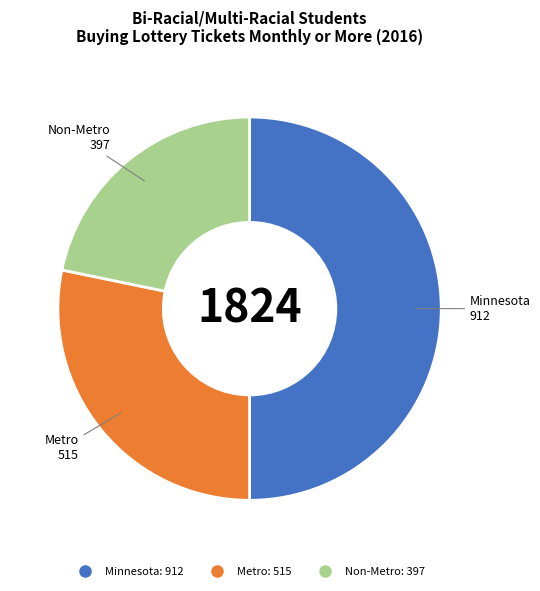

Which slice is the smallest?

Non-Metro